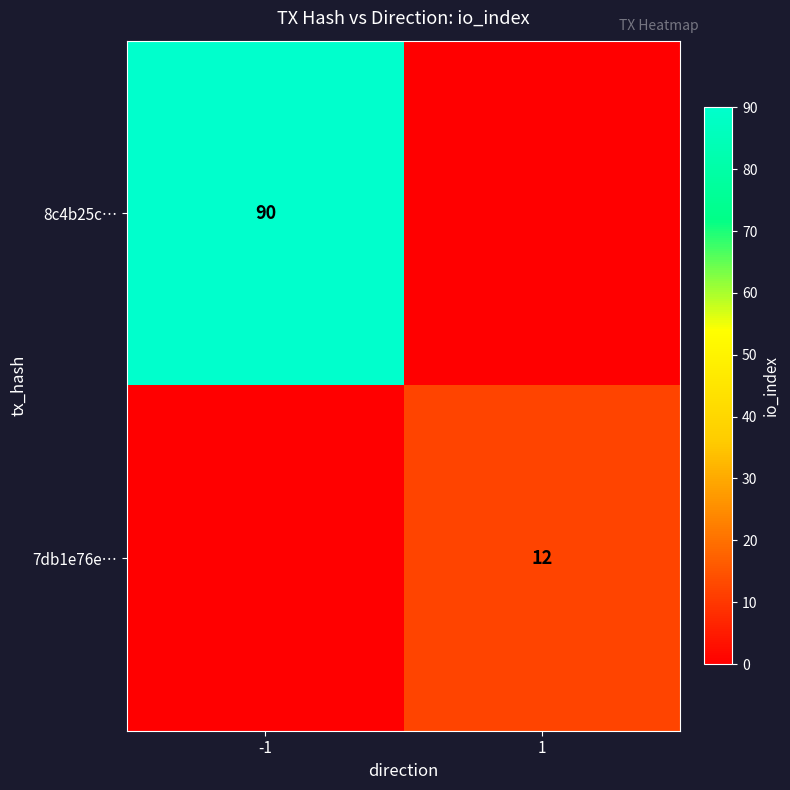

Is the value of 7db1e76e… at 1 greater than the value of 8c4b25c… at -1?

No